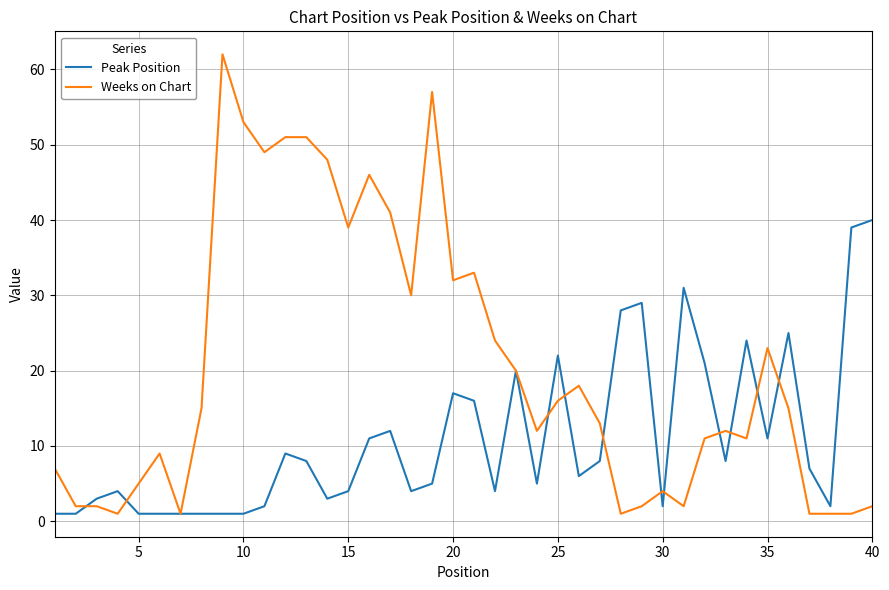

Which series has the largest range (max minus min)?

Weeks on Chart